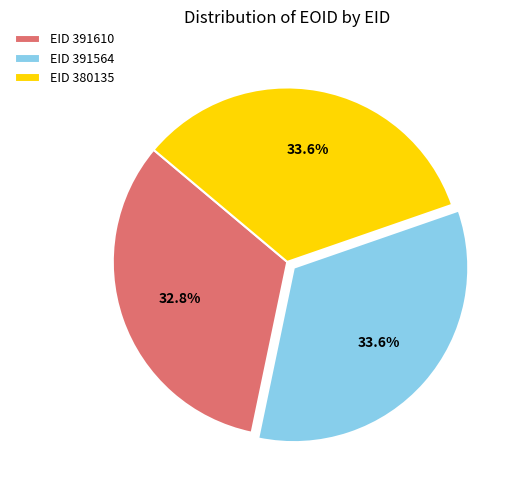

What is the total percentage of EID 391564 and EID 391610?

66.4%